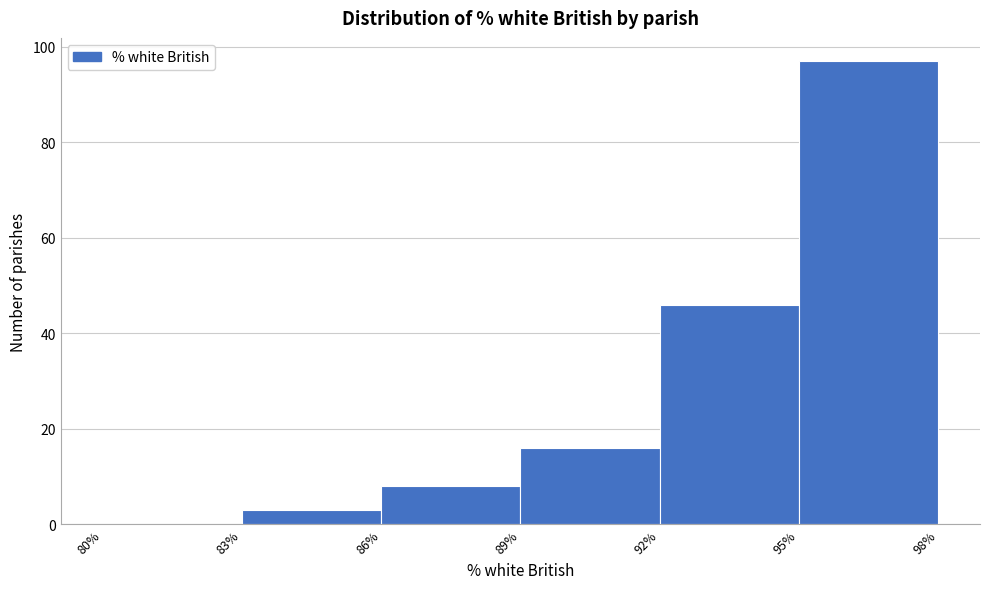

Reading left to right, list every bar in this chart as the range it spans on the x-axis followed by its height. The values are not printed on the chart, so give them approximately, as read against the axis.

80% to 83%: 0
83% to 86%: 4
86% to 89%: 8
89% to 92%: 16
92% to 95%: 46
95% to 98%: 98